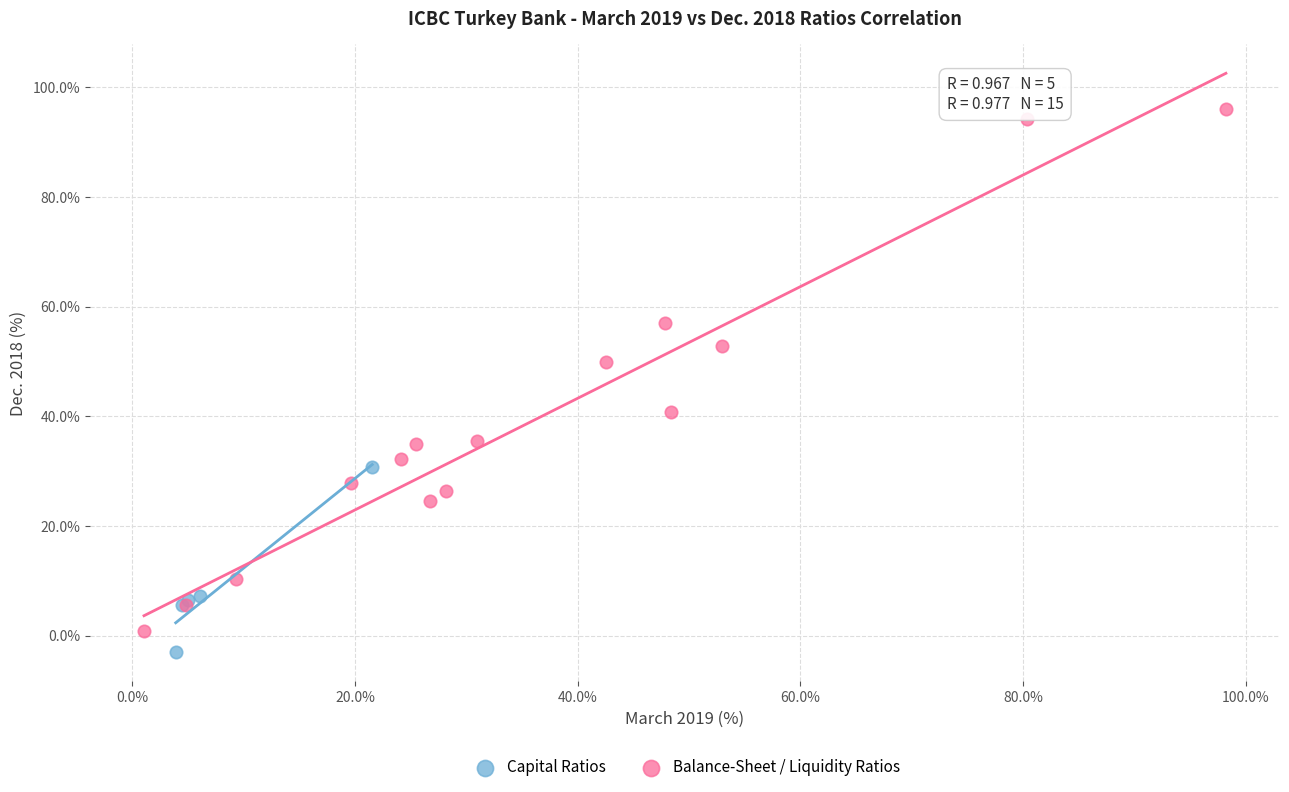

Which series reaches the maximum Y coordinate?

Balance-Sheet / Liquidity Ratios